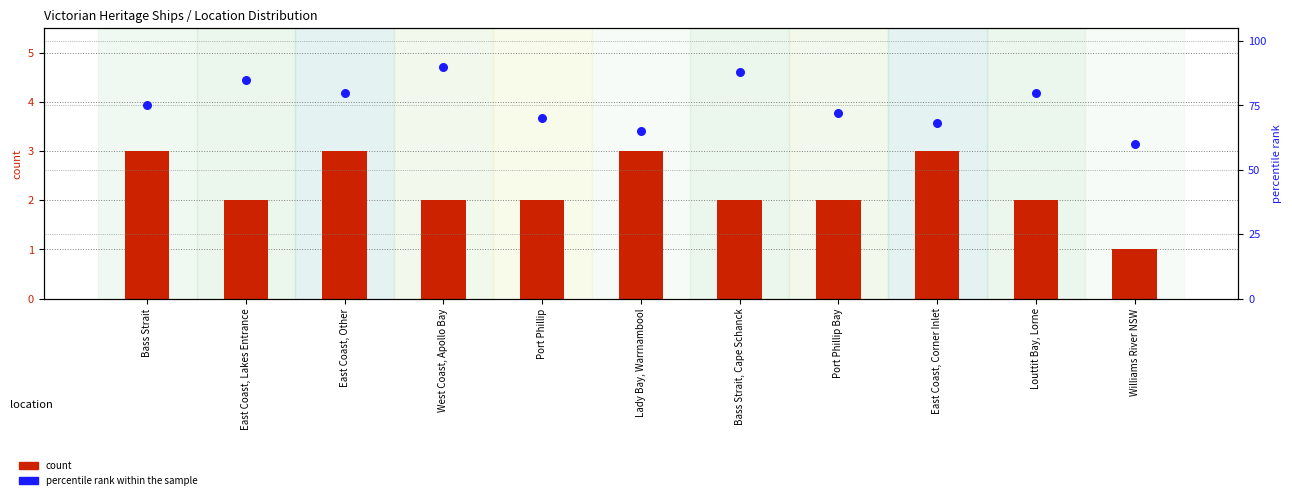

Is the value of count at East Coast, Lakes Entrance greater than the value of percentile rank within the sample at Louttit Bay, Lorne?

No